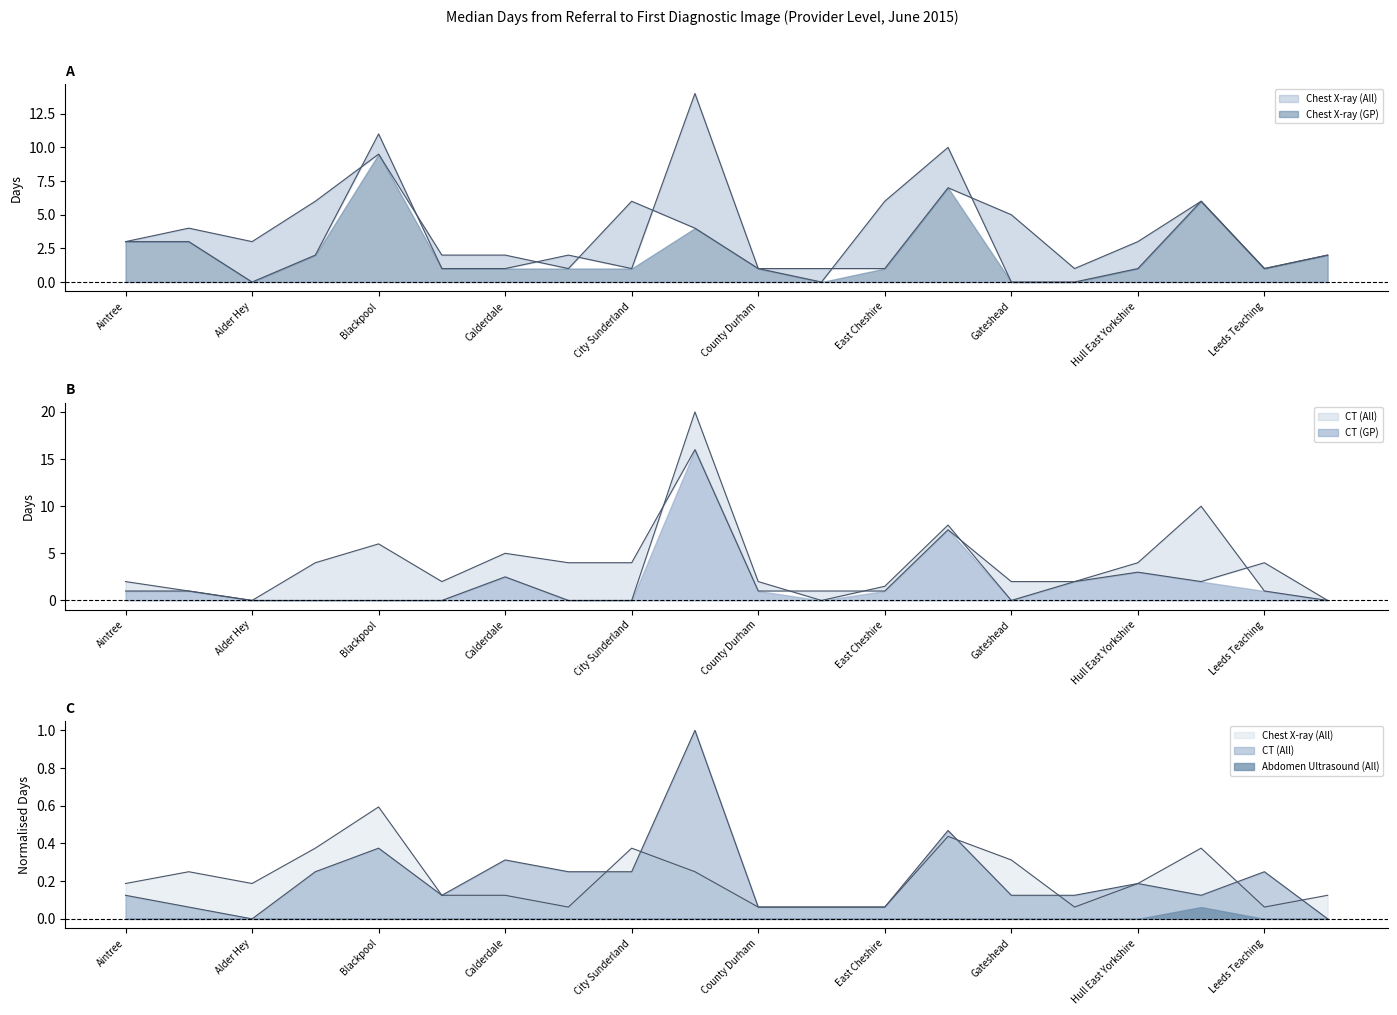

What position from the right is Leeds Teaching?

2